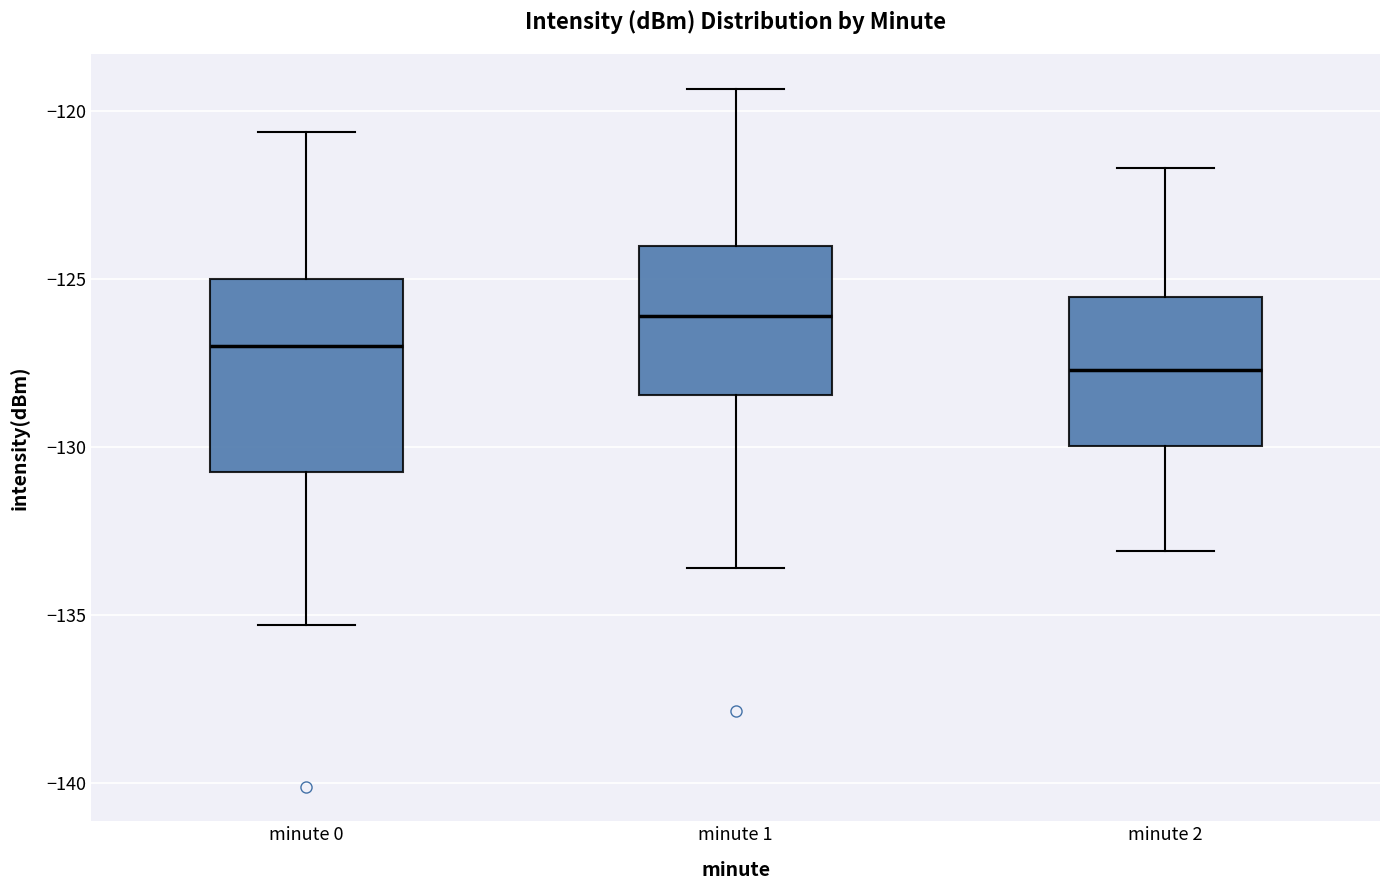

Reading left to right, transcribe this box plot: for each box, give where its median line is, the range the box spans, and where its two whiskers end, as read against the y-axis. The values are not printed on the chart, so give them approximately, as read against the axis.

minute 0: median -127.0, box -130.5 to -125.0, whiskers -135.5 to -120.5
minute 1: median -126.0, box -128.5 to -124.0, whiskers -133.5 to -119.5
minute 2: median -127.5, box -130.0 to -125.5, whiskers -133.0 to -121.5